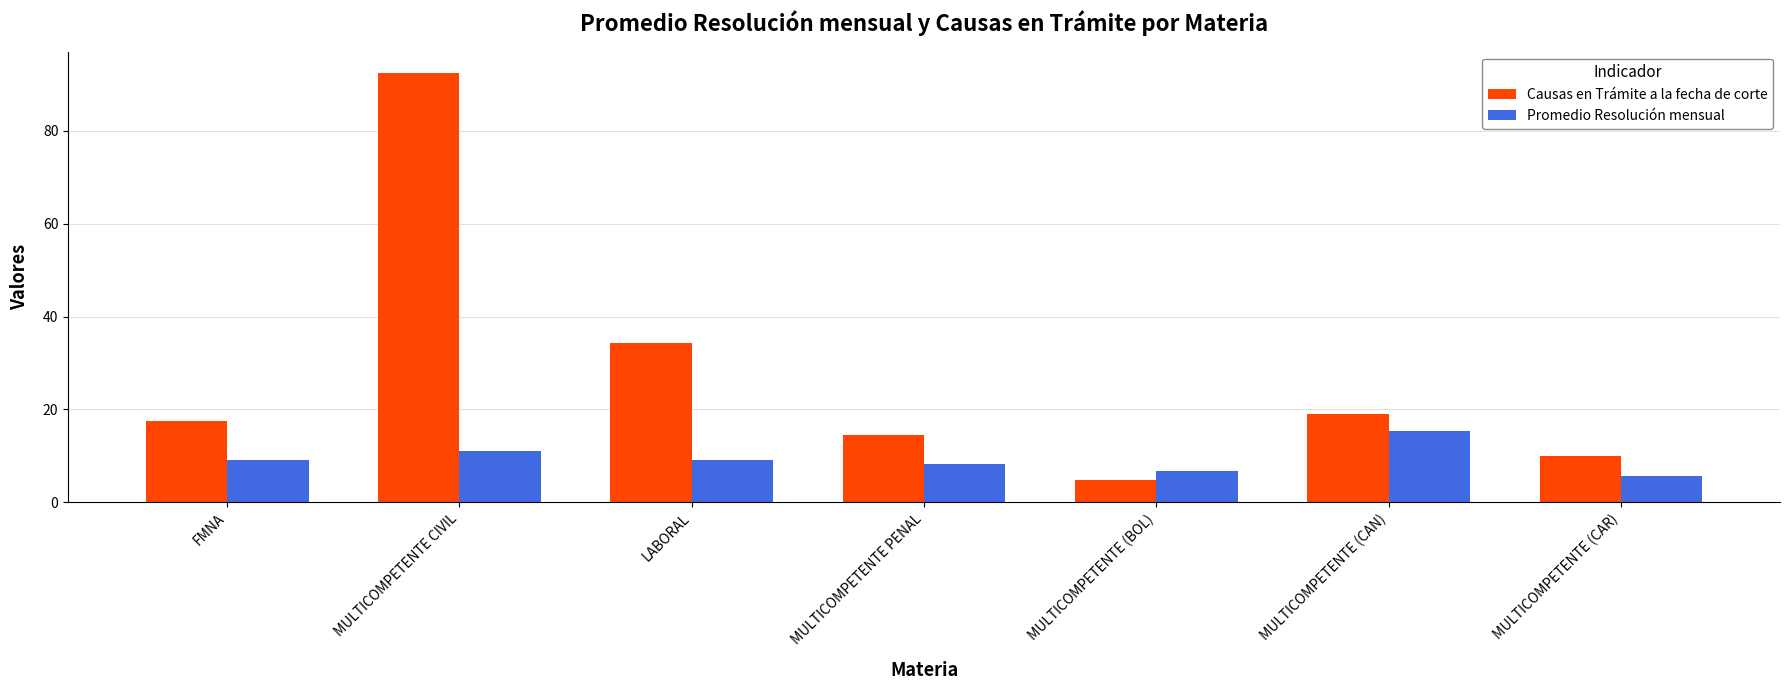

How many bars are there in each group?

2